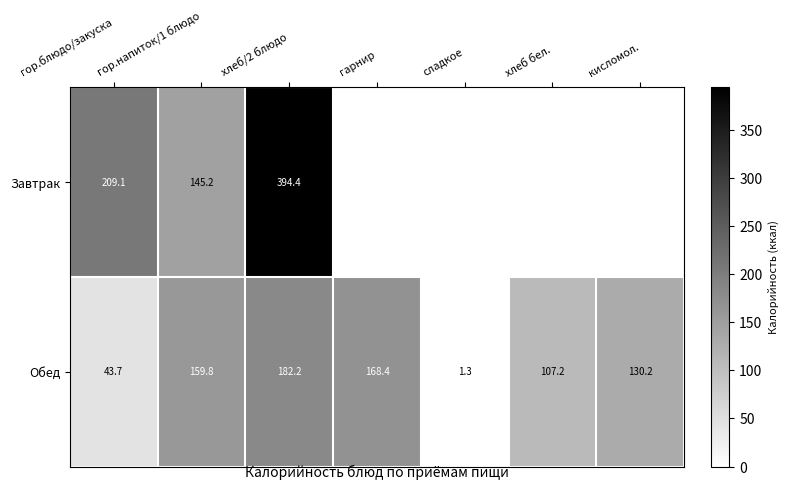

How many series are shown in this chart?

2